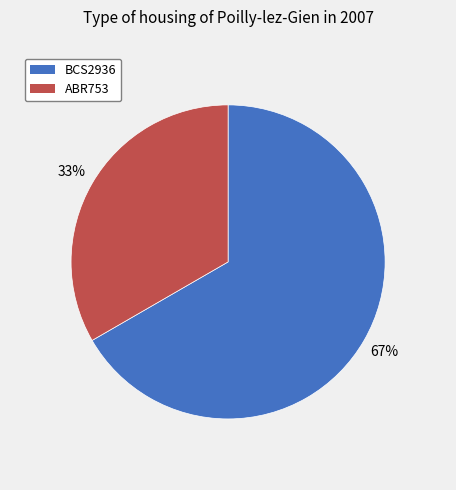

Is the sum of BCS2936 and ABR753 greater than half?

Yes